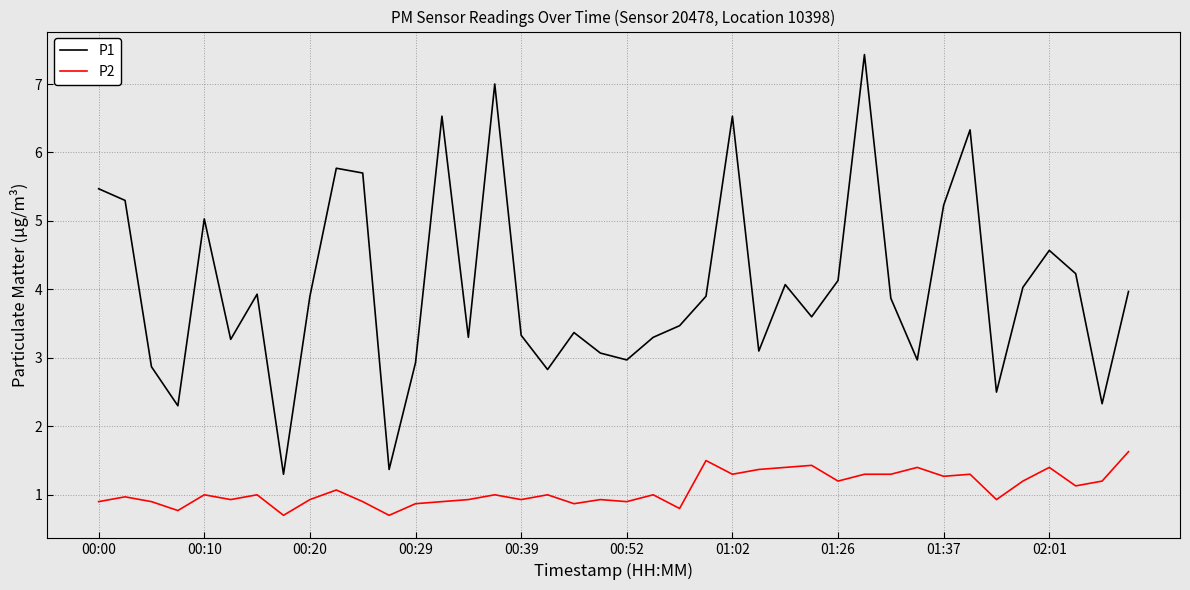

Does the chart display data point markers on the line(s)?

No